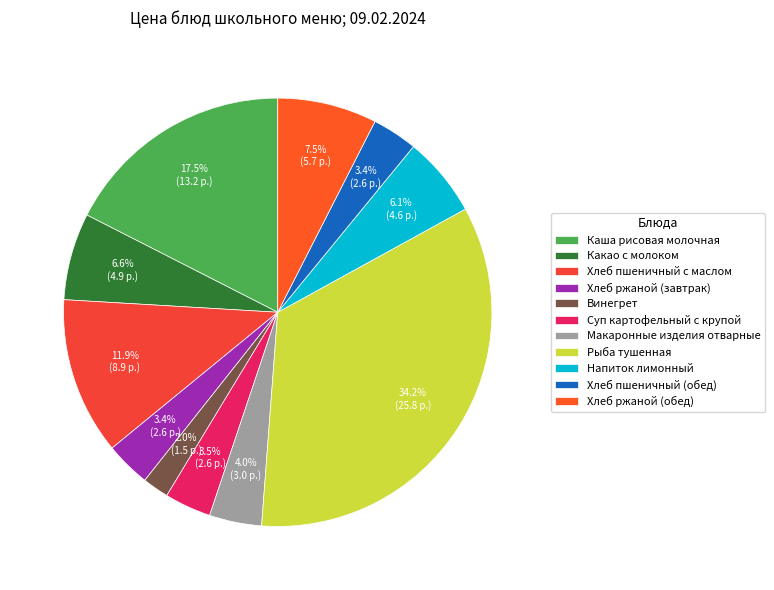

To the nearest percent, what portion does Хлеб пшеничный (обед) represent?

3%